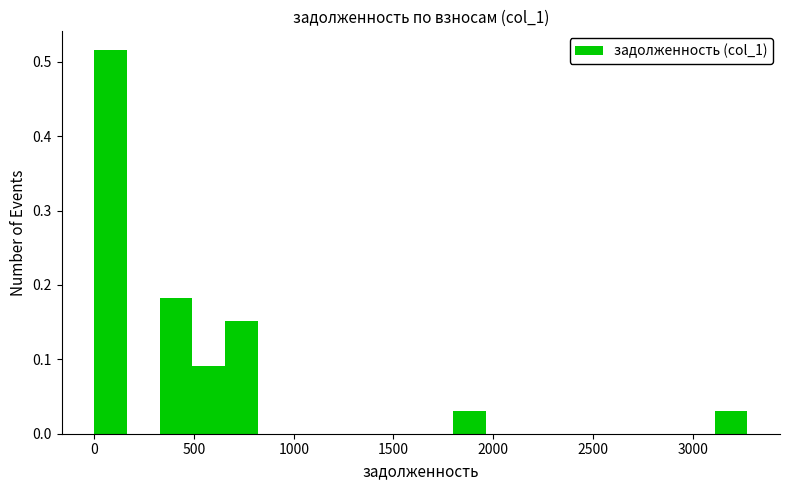

Read against the x-axis, roughly where is the centre of the tallest bar?

100